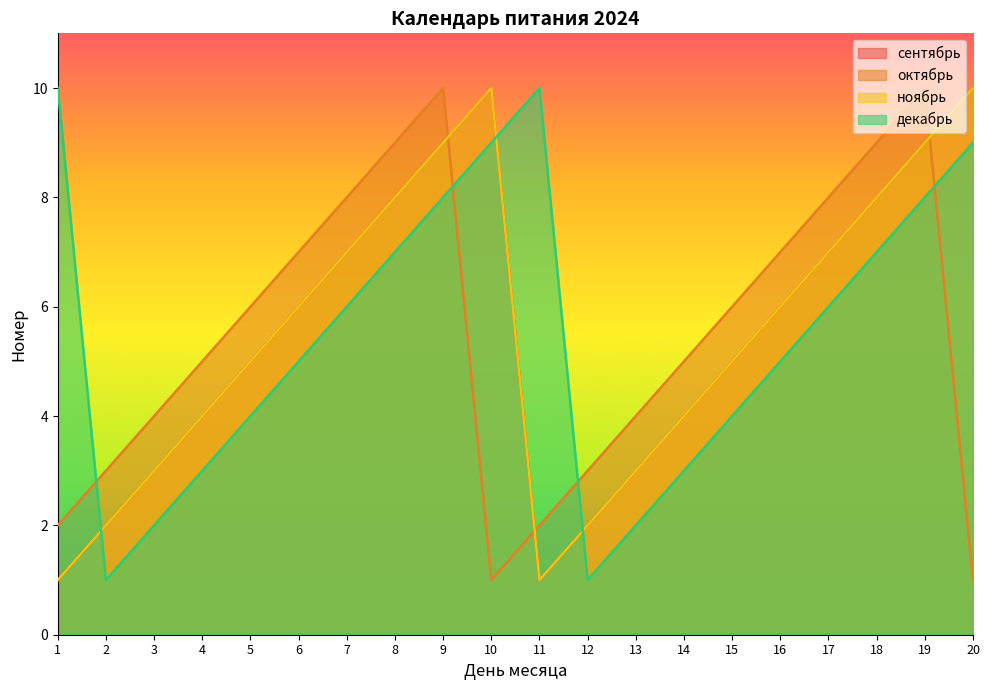

At how many categories does at least one series exceed 4?

16